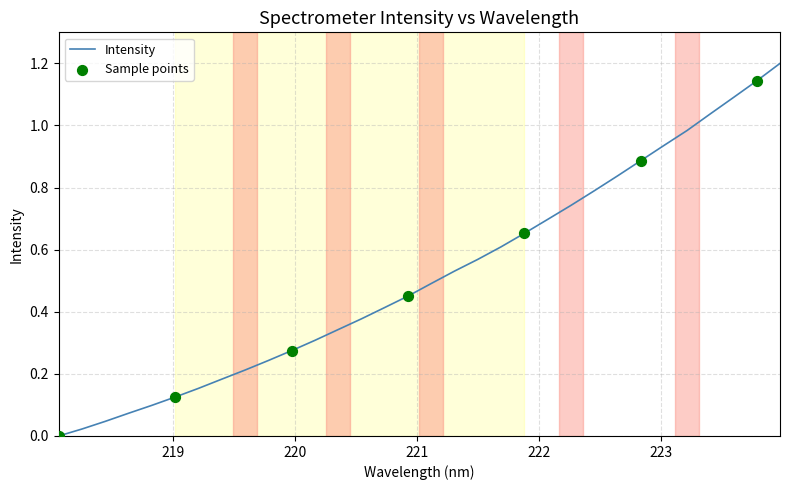

What is the maximum value shown in the chart?

1.2